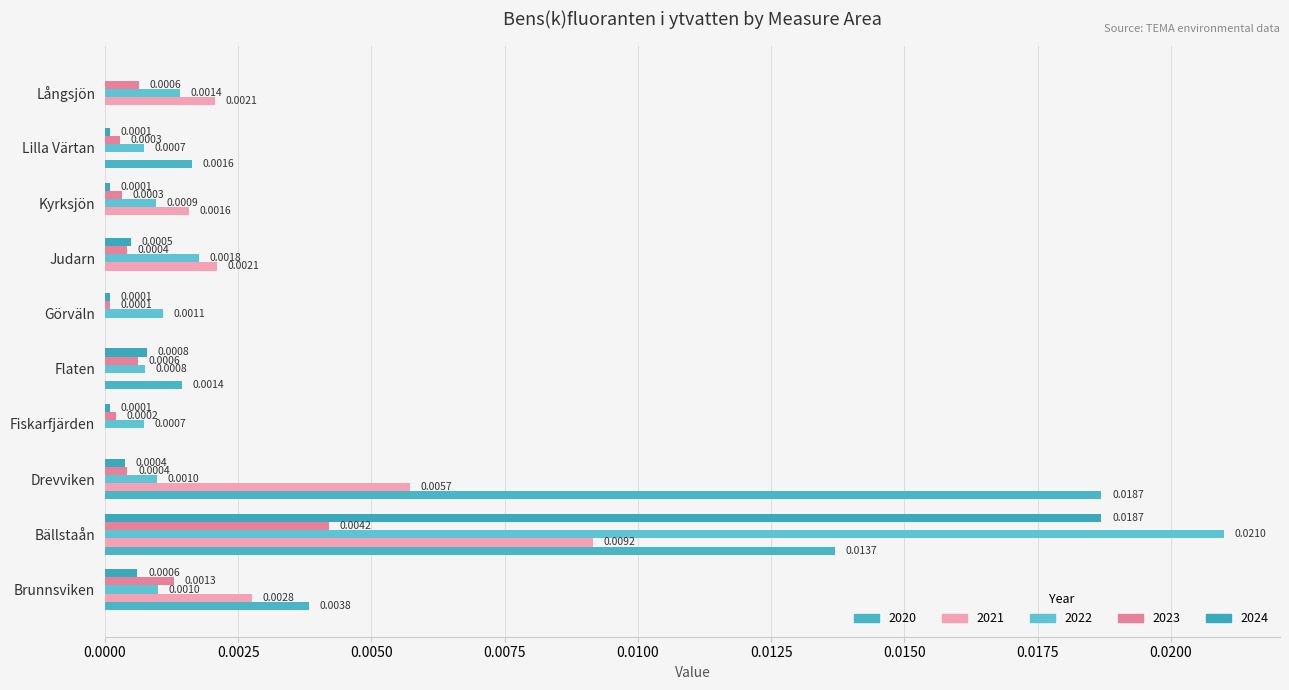

At which category is the sum across all series the highest?

Bällstaån